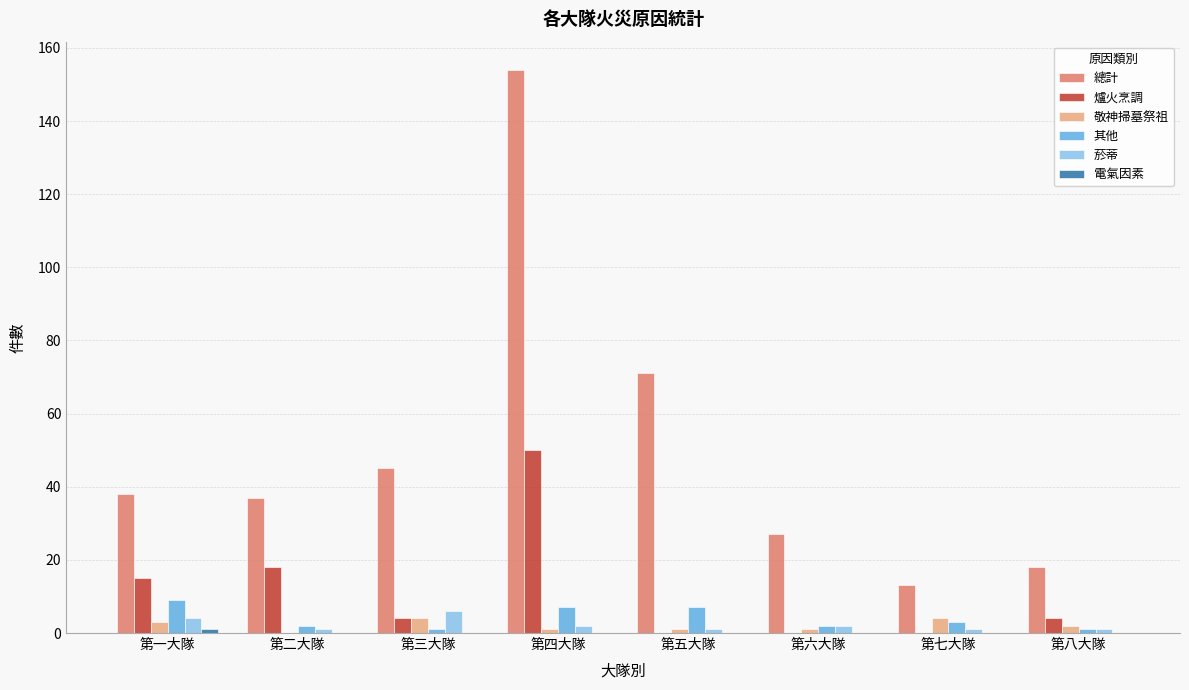

Which series has the largest range (max minus min)?

總計